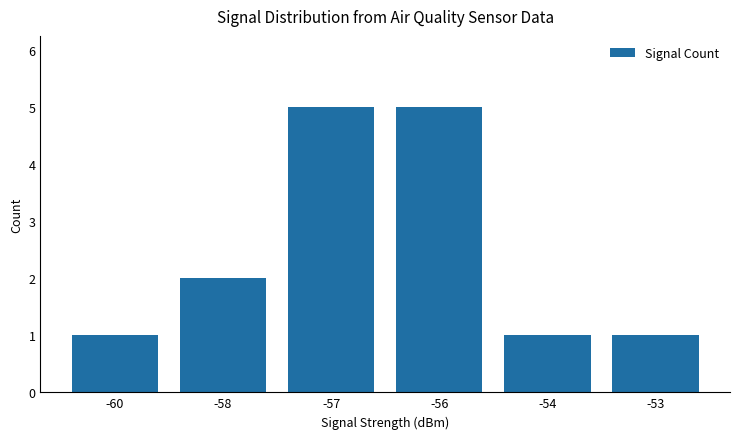

What is the minimum value shown in the chart?

1